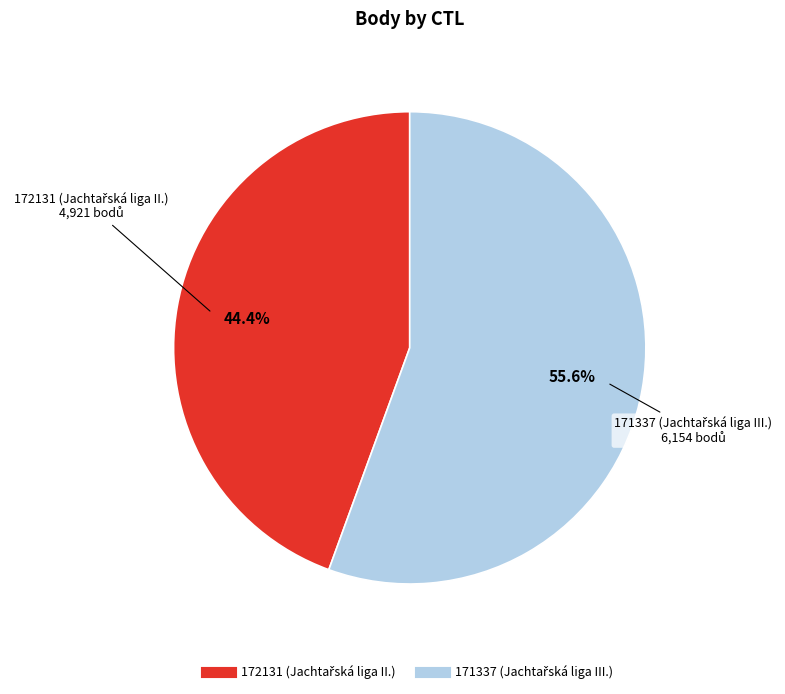

Is there a majority slice in this chart?

Yes